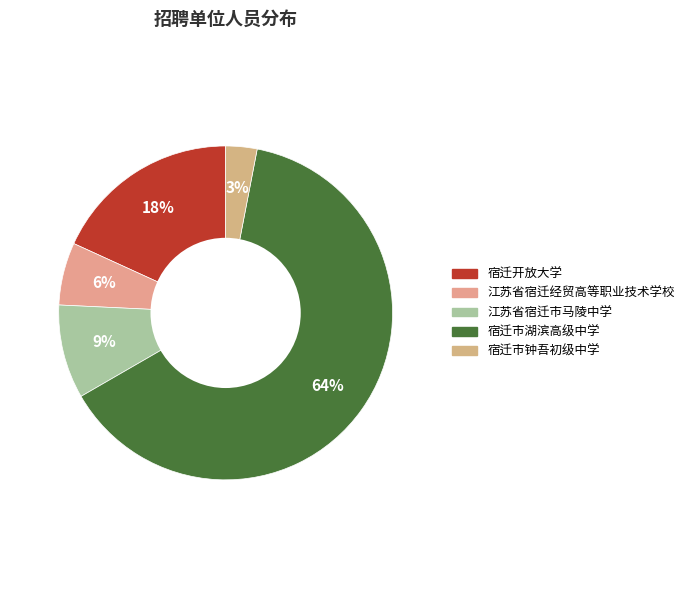

How many slices are in this pie chart?

5